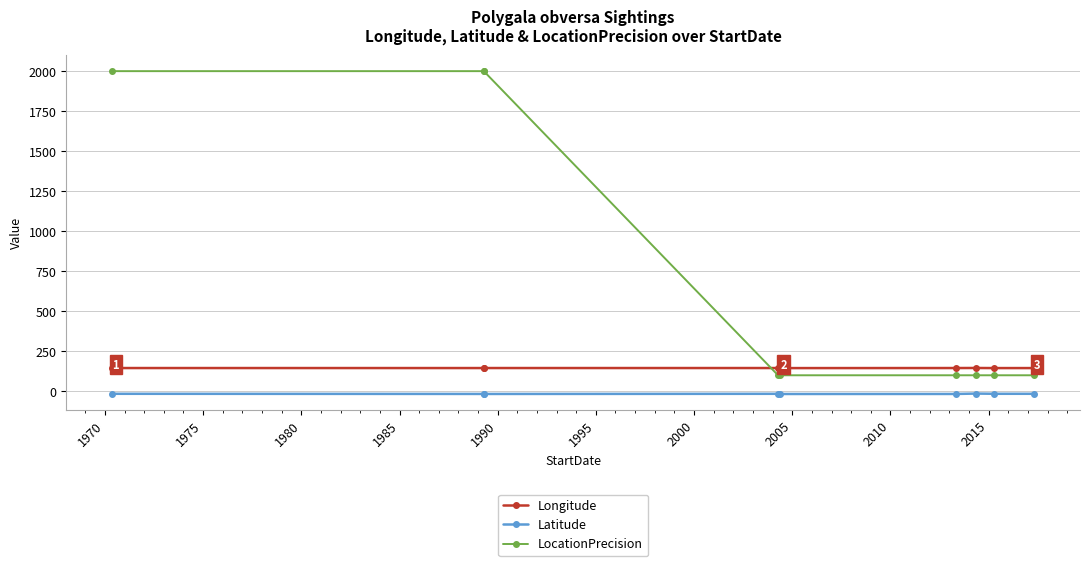

What is the difference between the maximum and minimum values in the Latitude series?

2.6